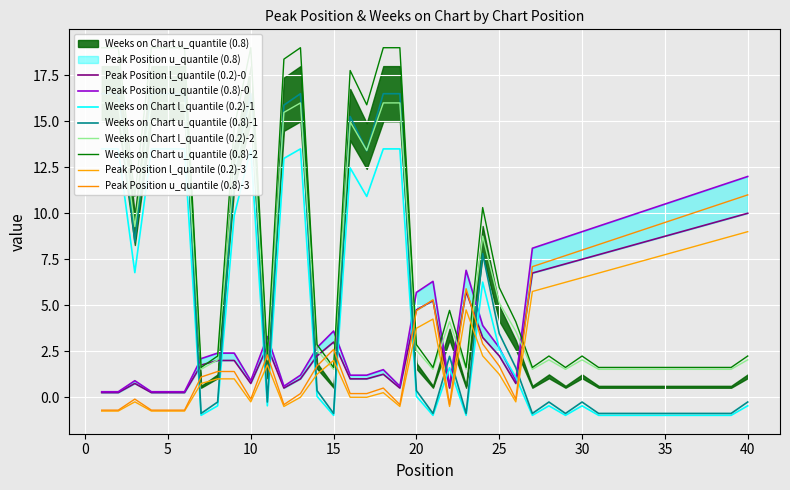

Does the chart display data point markers on the line(s)?

No